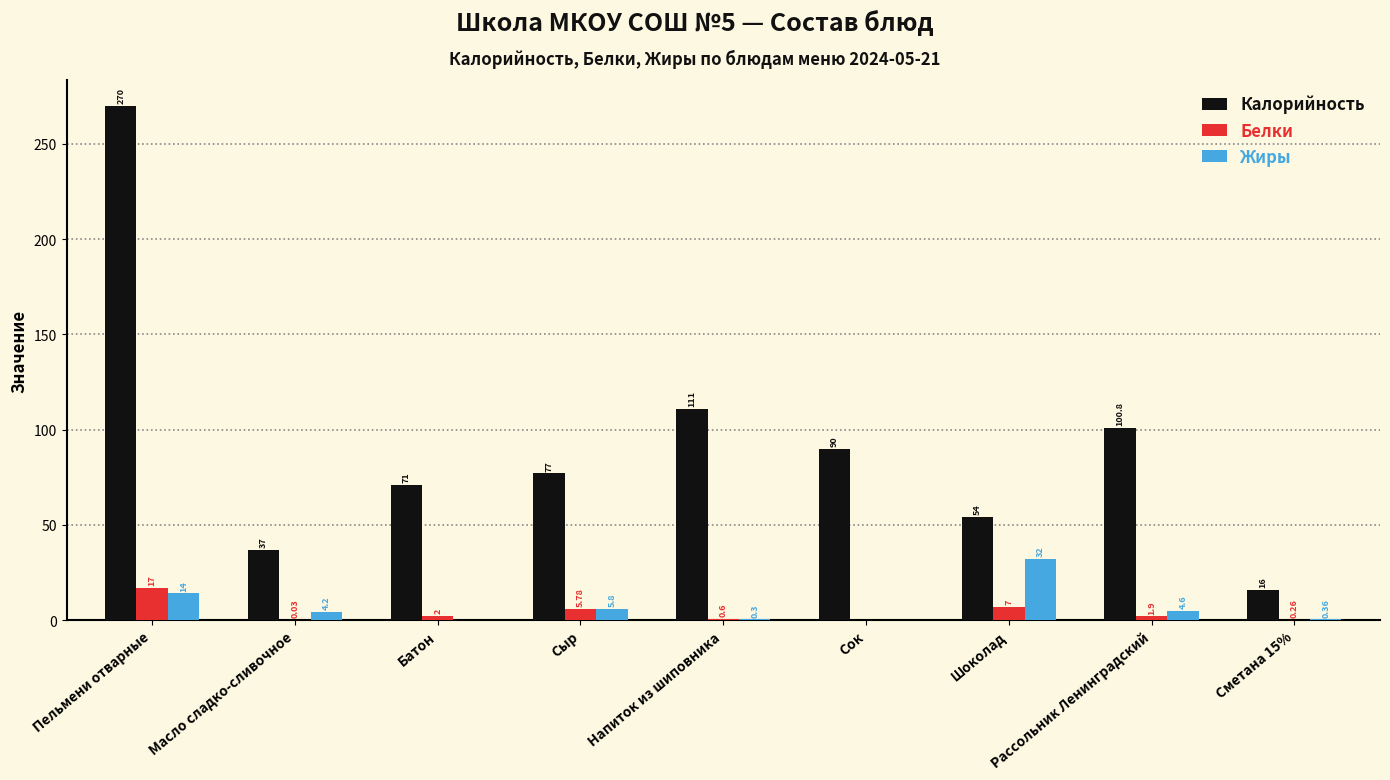

Which category has the highest value in the Белки series?

Пельмени отварные